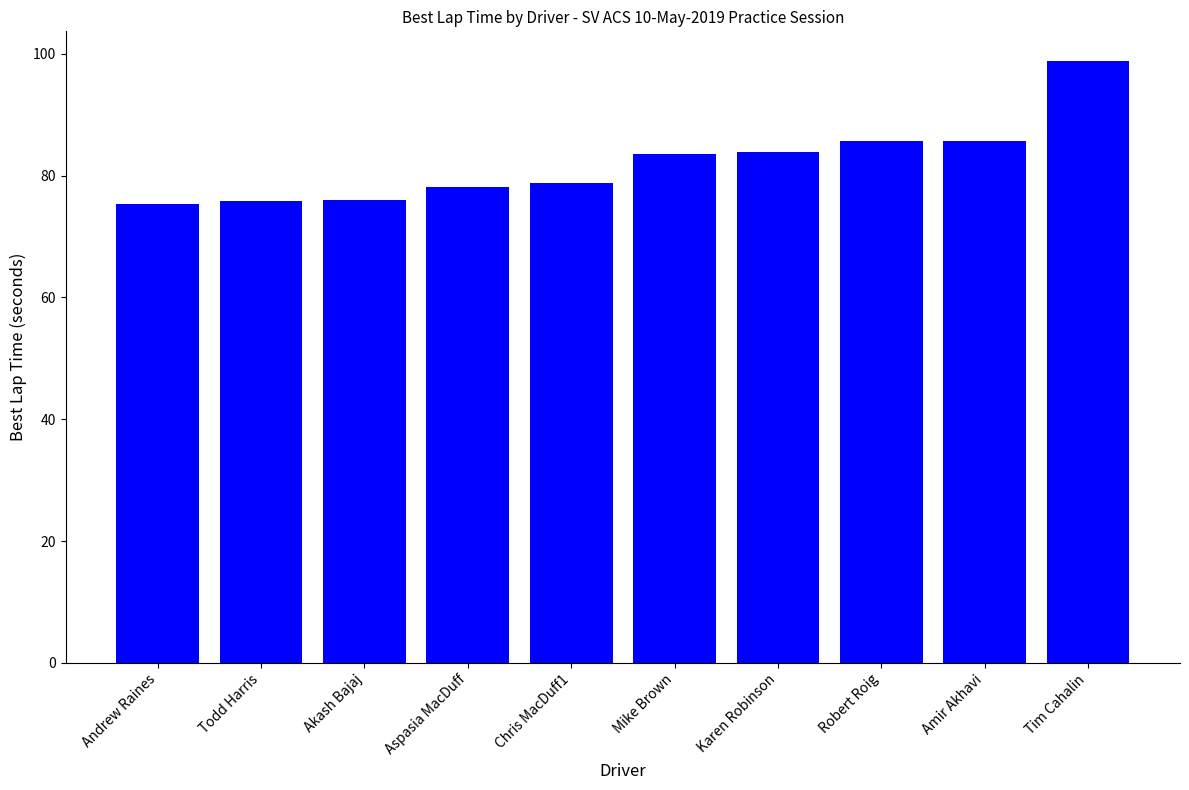

What position from the right is Mike Brown?

5